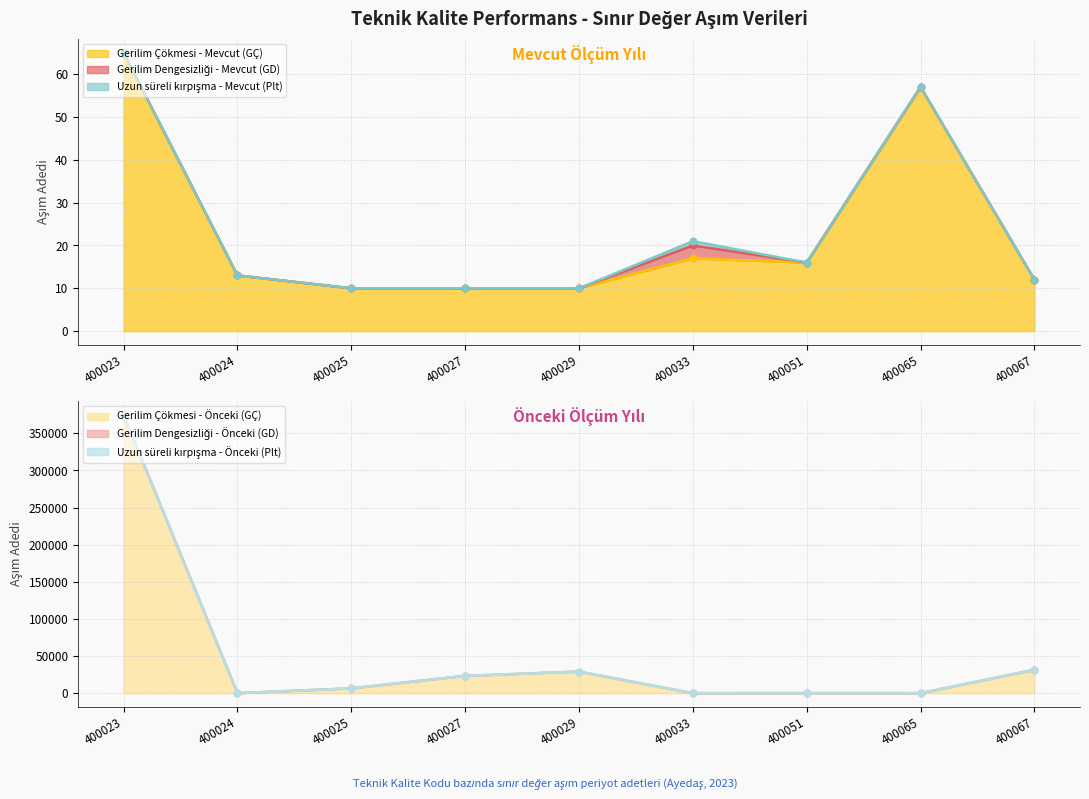

Which series reaches the maximum Y coordinate?

Gerilim Çökmesi - Önceki (GÇ)